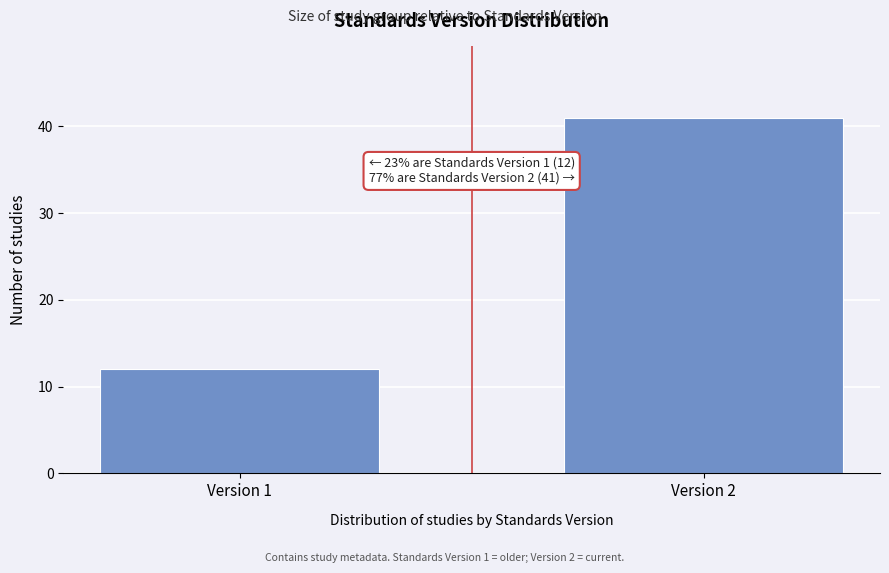

Reading left to right, list all the values displayed in this chart.

Version 1=12	Version 2=41